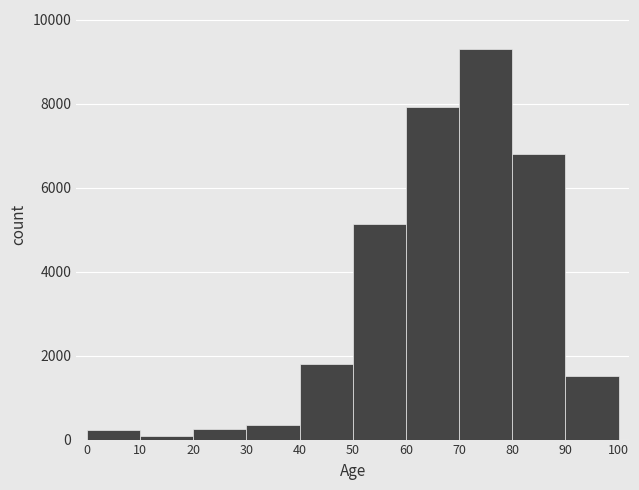

What is the height of the bar covering 20 to 30 on the x-axis? The values are not printed on the chart, so give them approximately, as read against the axis.

200